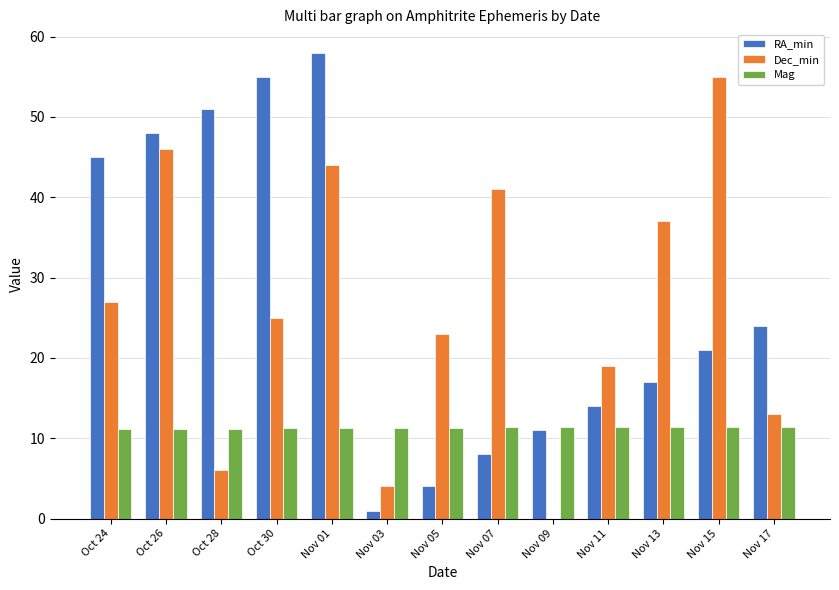

Where is RA_min nearest to the value 29?

Nov 17